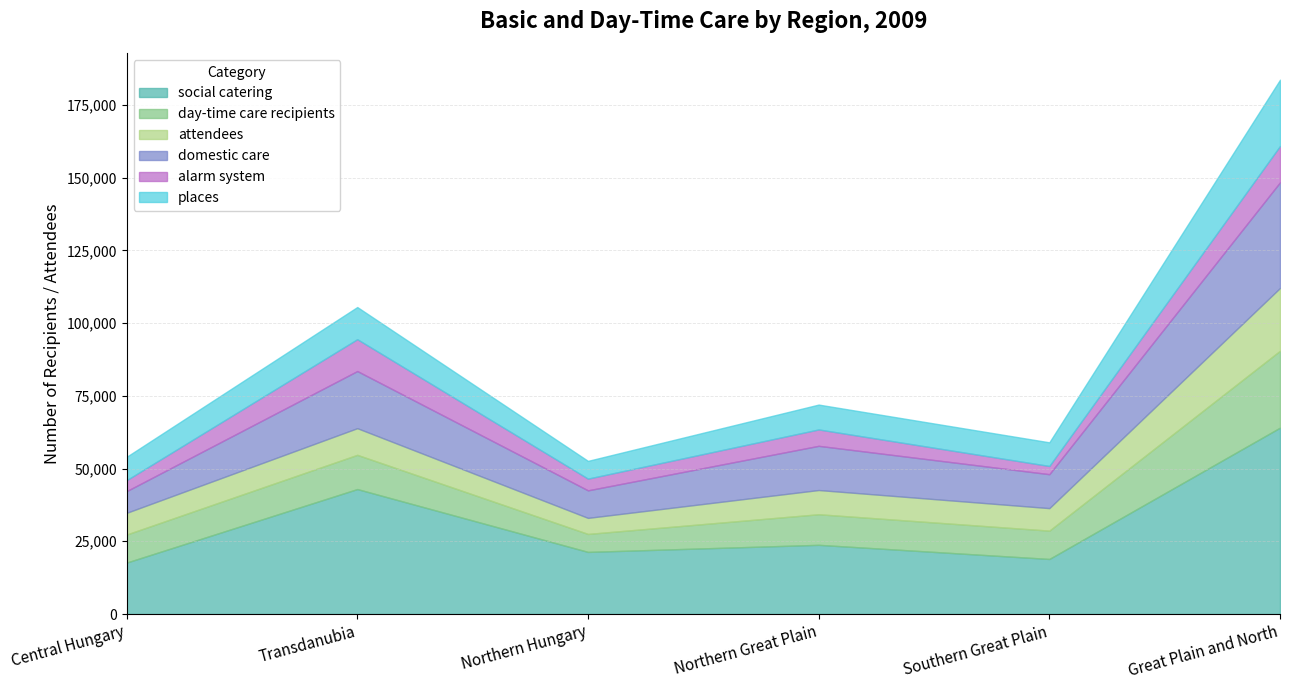

Reading left to right, transcribe all the data shown in this chart.

social catering: 17679	42954	21352	23783	18925	64060
day-time care recipients: 9637	11756	6174	10512	9734	26420
attendees: 7460	9165	5519	8326	7739	21584
domestic care: 7450	19634	9460	15185	11663	36308
alarm system: 3765	10946	4032	5633	2822	12487
places: 8035	11054	6099	8545	8129	22773